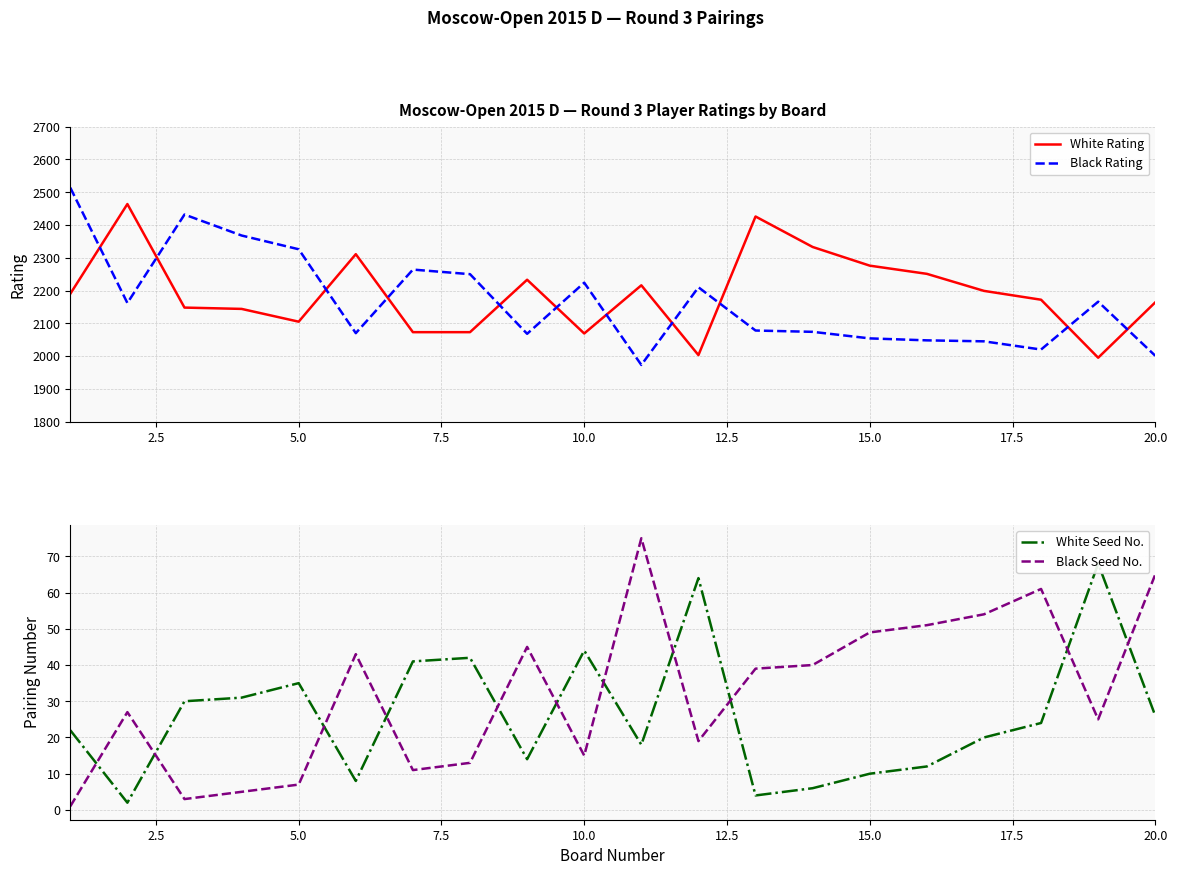

How many data points does each series have?

20